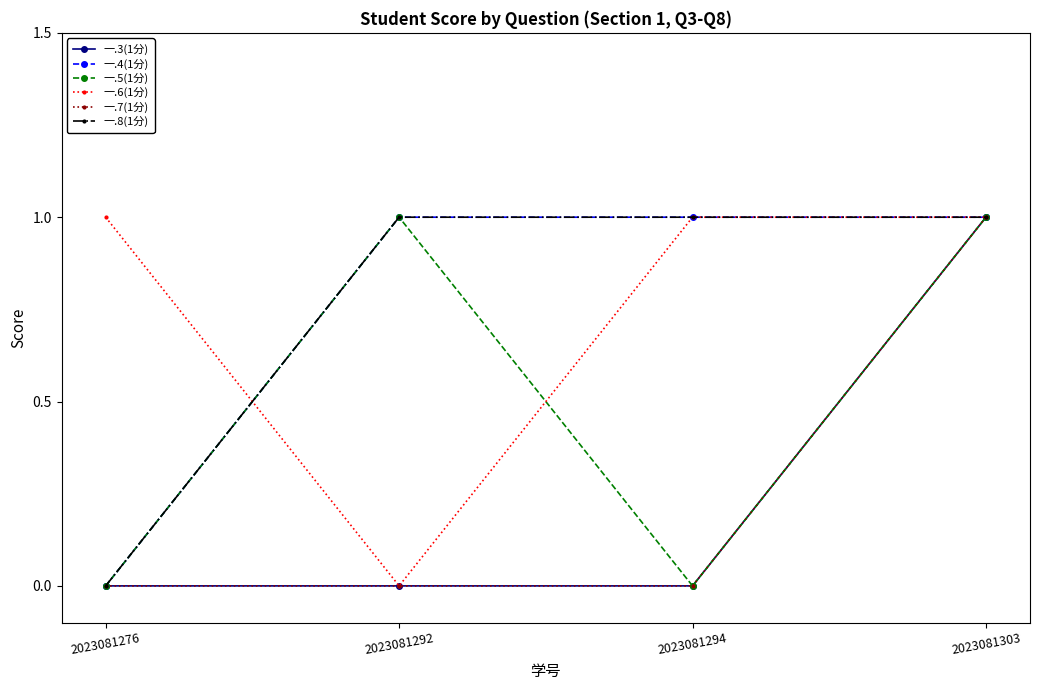

Does the chart have visible grid lines?

No